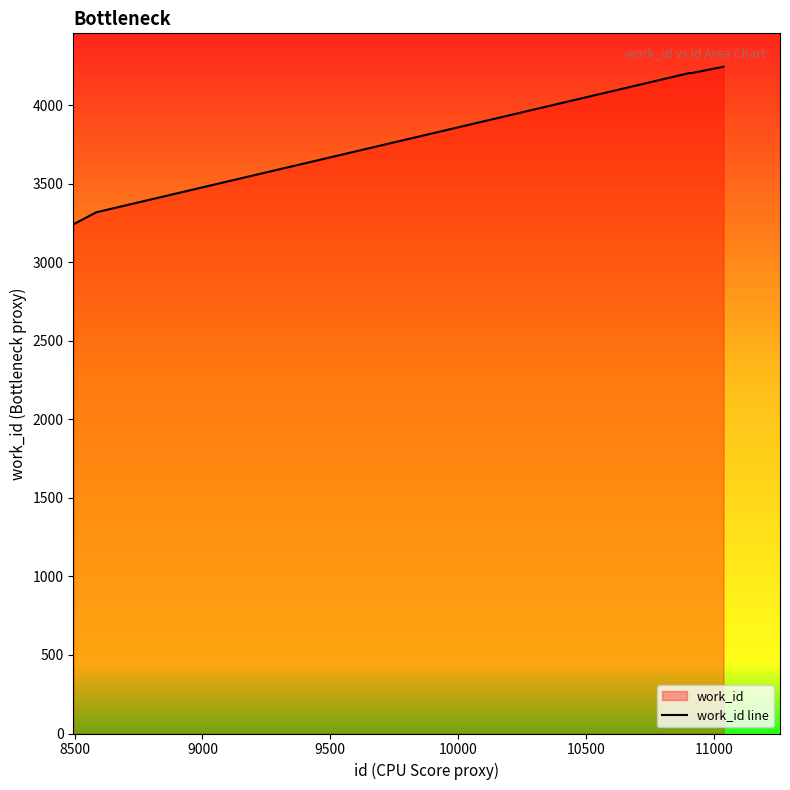

What is the greatest value displayed?

4245